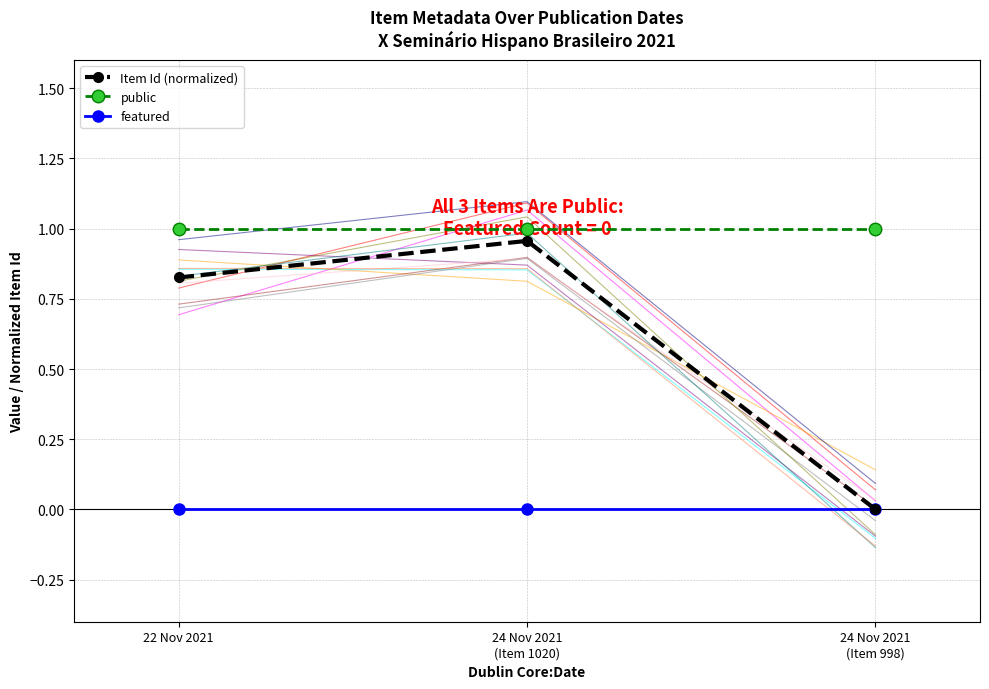

What position from the right is 22 Nov 2021?

3